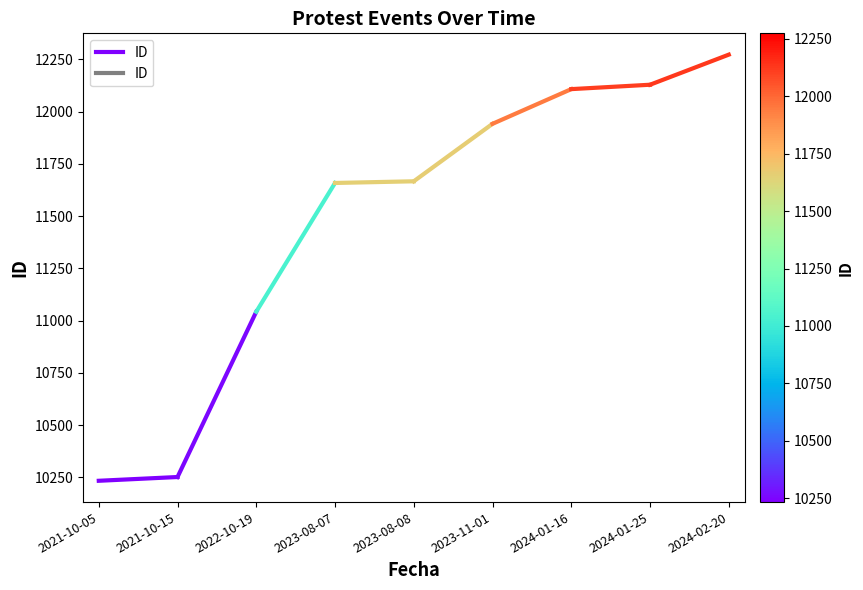

How many values are between 10234 and 10252?

2